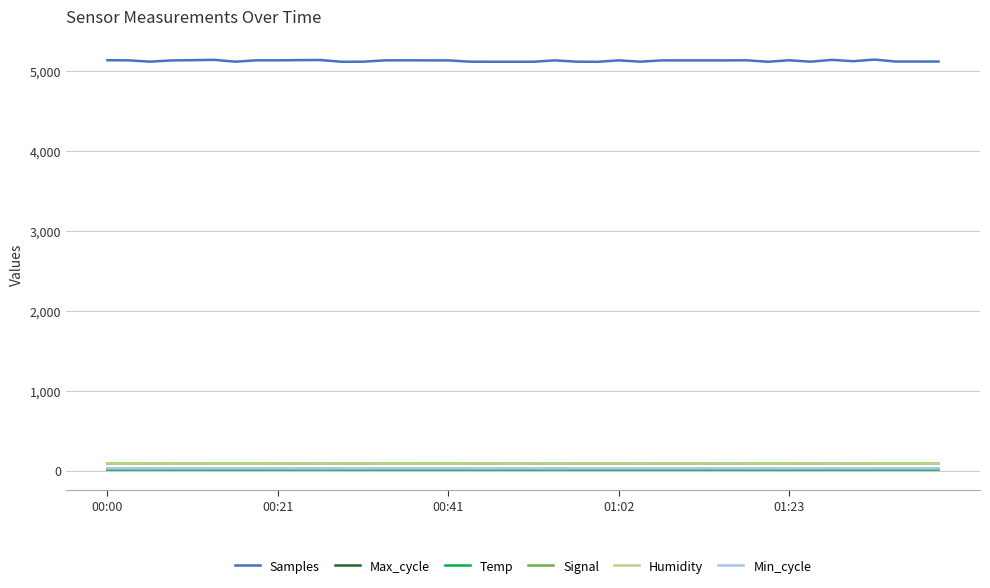

True or false: Humidity and Temp intersect in this chart.

False